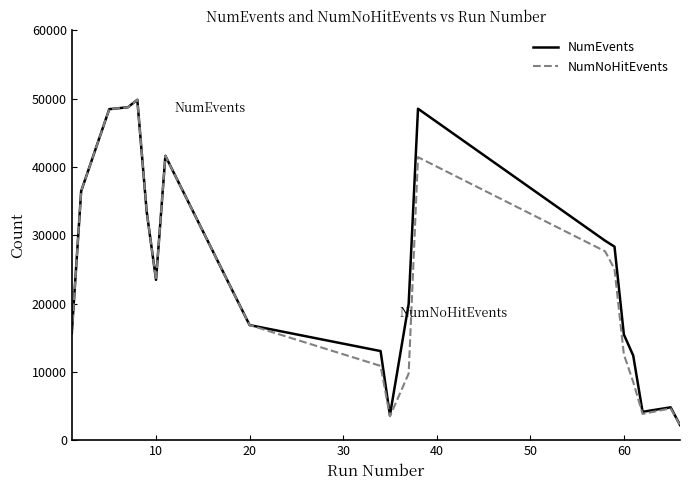

What is the minimum value for NumEvents?

2223